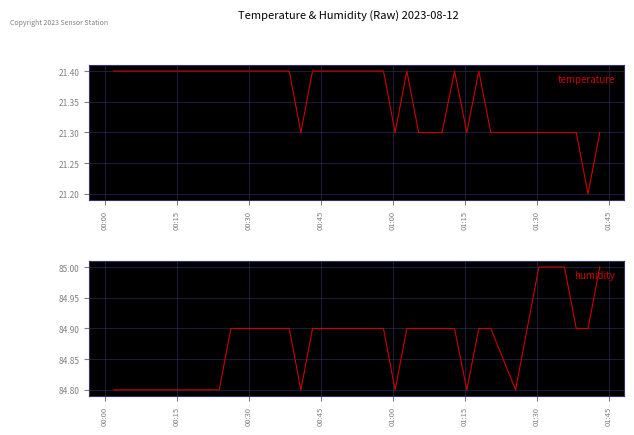

The temperature series shows 36.7 at 36. True or false?

False